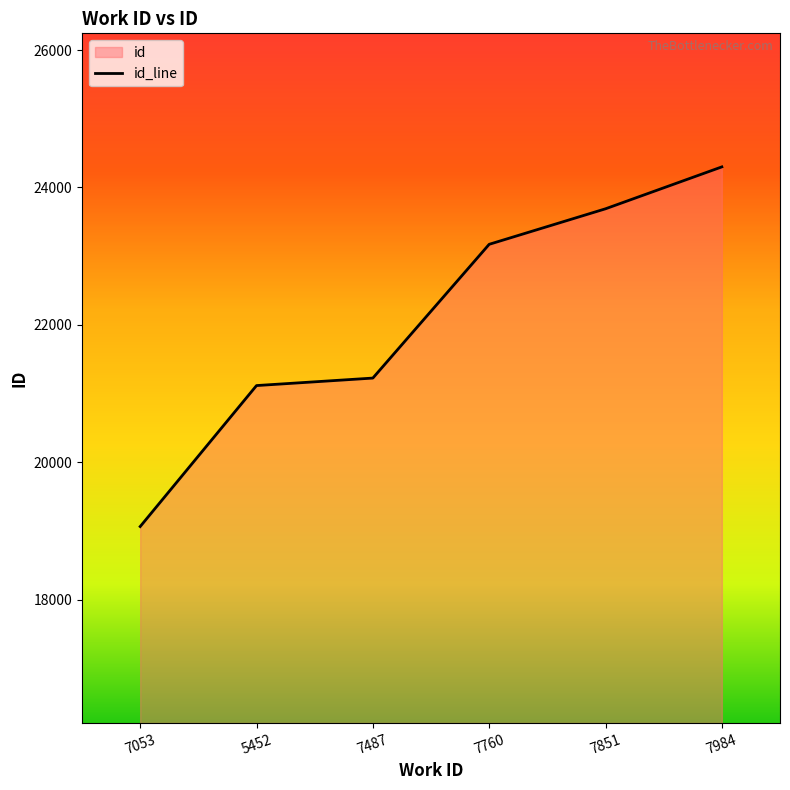

What is the value of the 6th point from the left?

24300